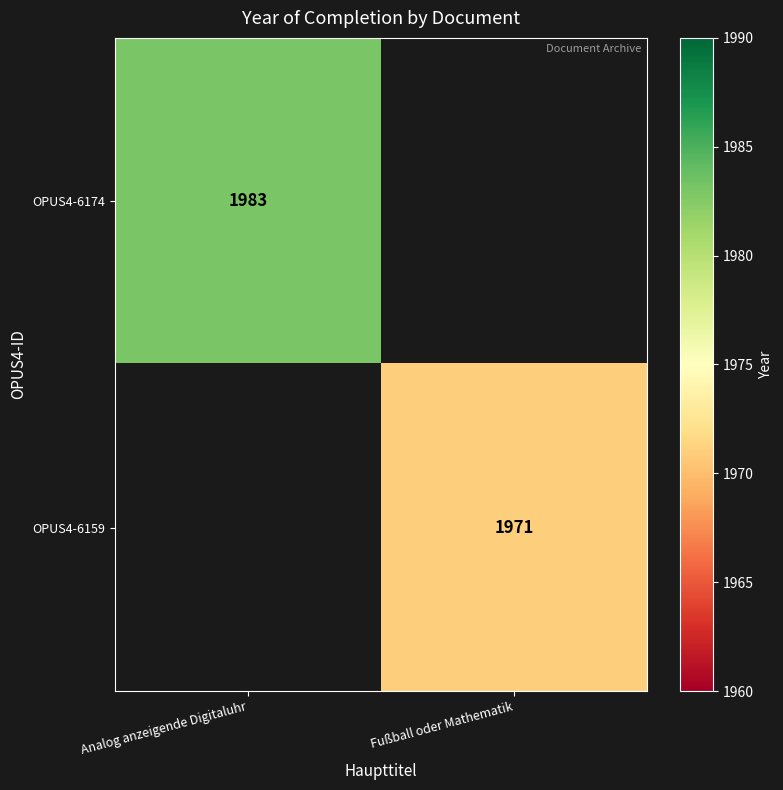

True or false: OPUS4-6159 has a value of 1971 at Fußball oder Mathematik.

True